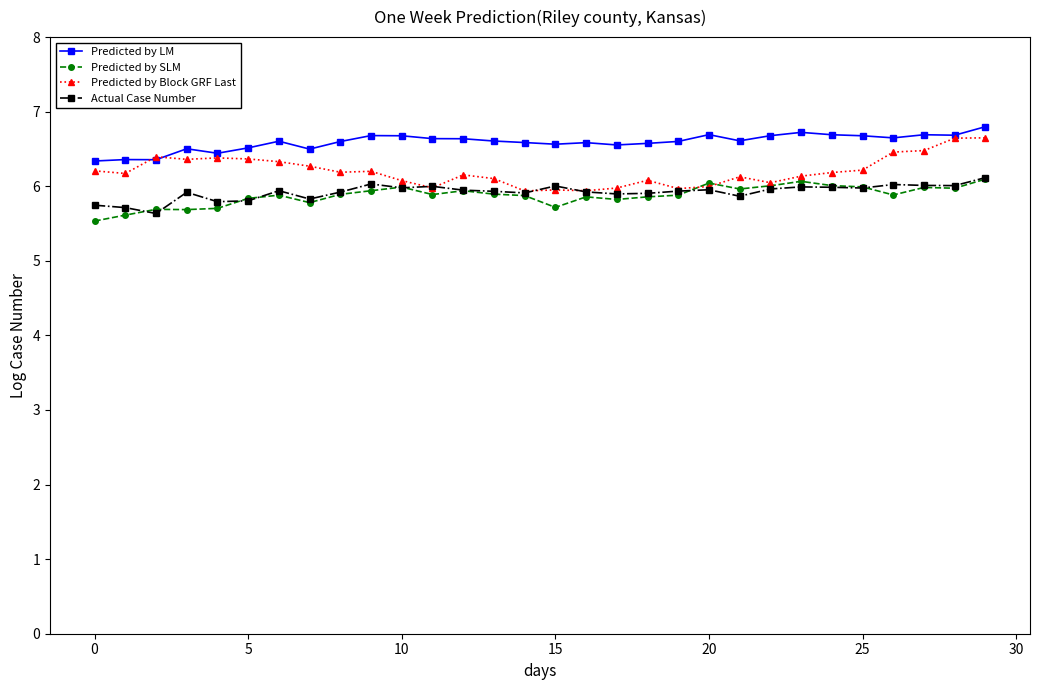

What is the highest value of the Actual Case Number series?

6.1